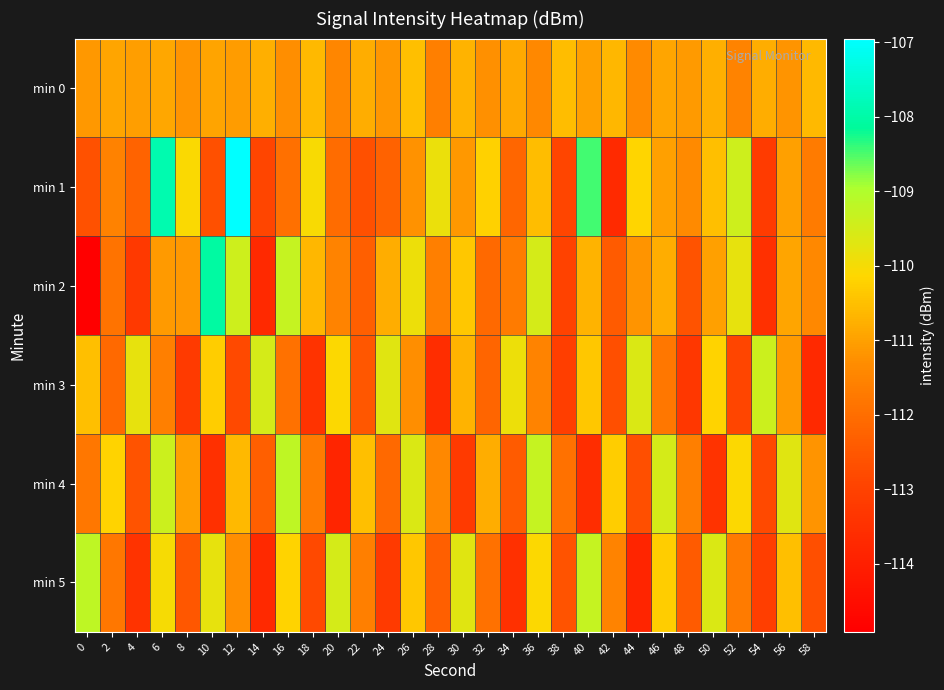

Rank the series by their maximum value, from lowest to highest.

min 0, min 3, min 4, min 5, min 2, min 1